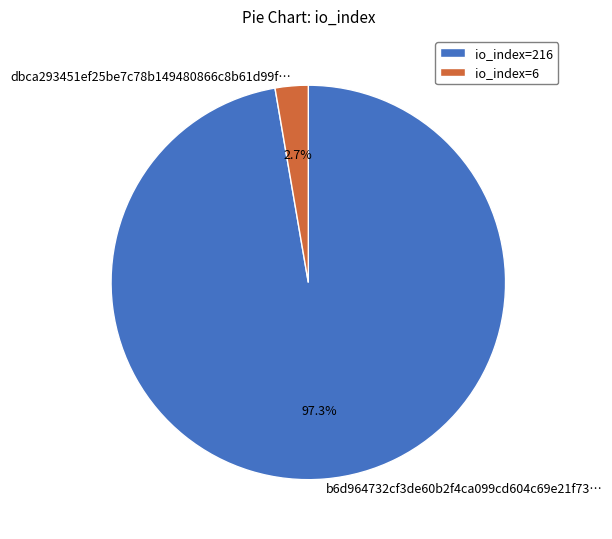

To the nearest percent, what portion does io_index=6 represent?

3%